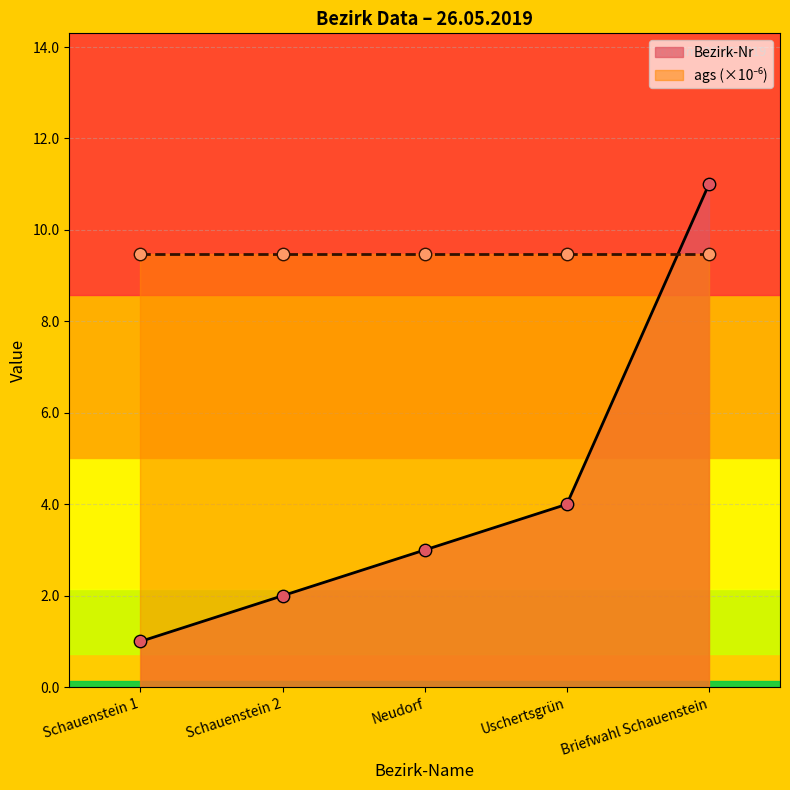

What is the ratio of the value at Schauenstein 1 to the value at Briefwahl Schauenstein?

0.1